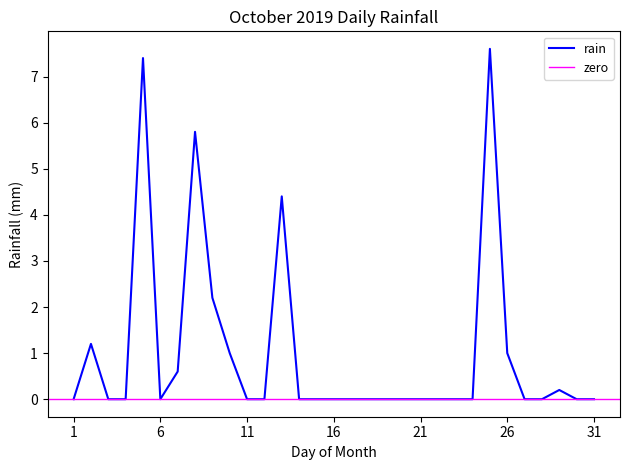

The chart shows a value of -3.4 at 2019-10-30. True or false?

False